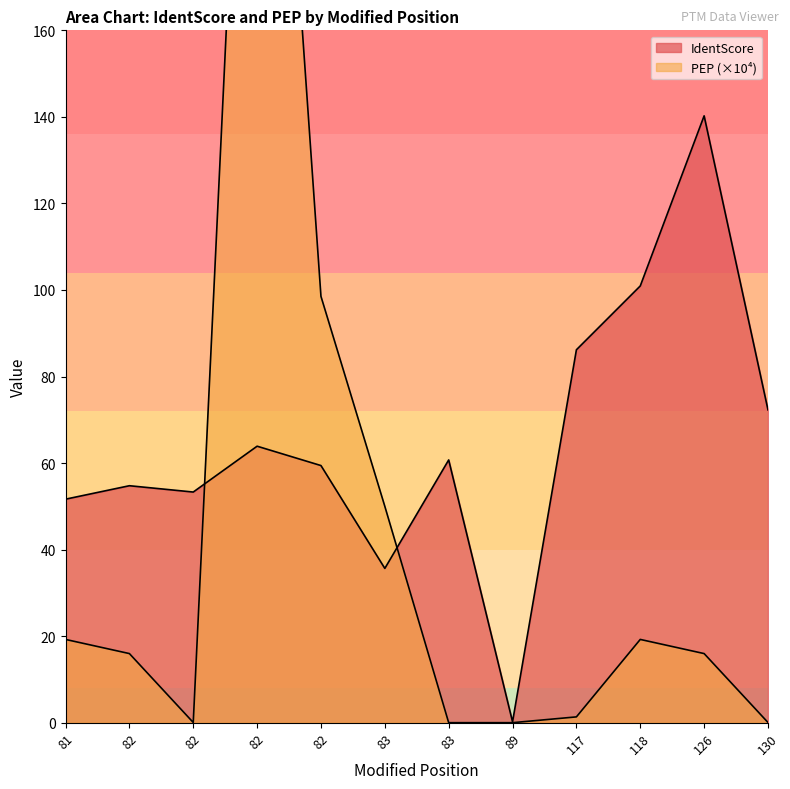

Which has a higher value, 83 or 82?

83